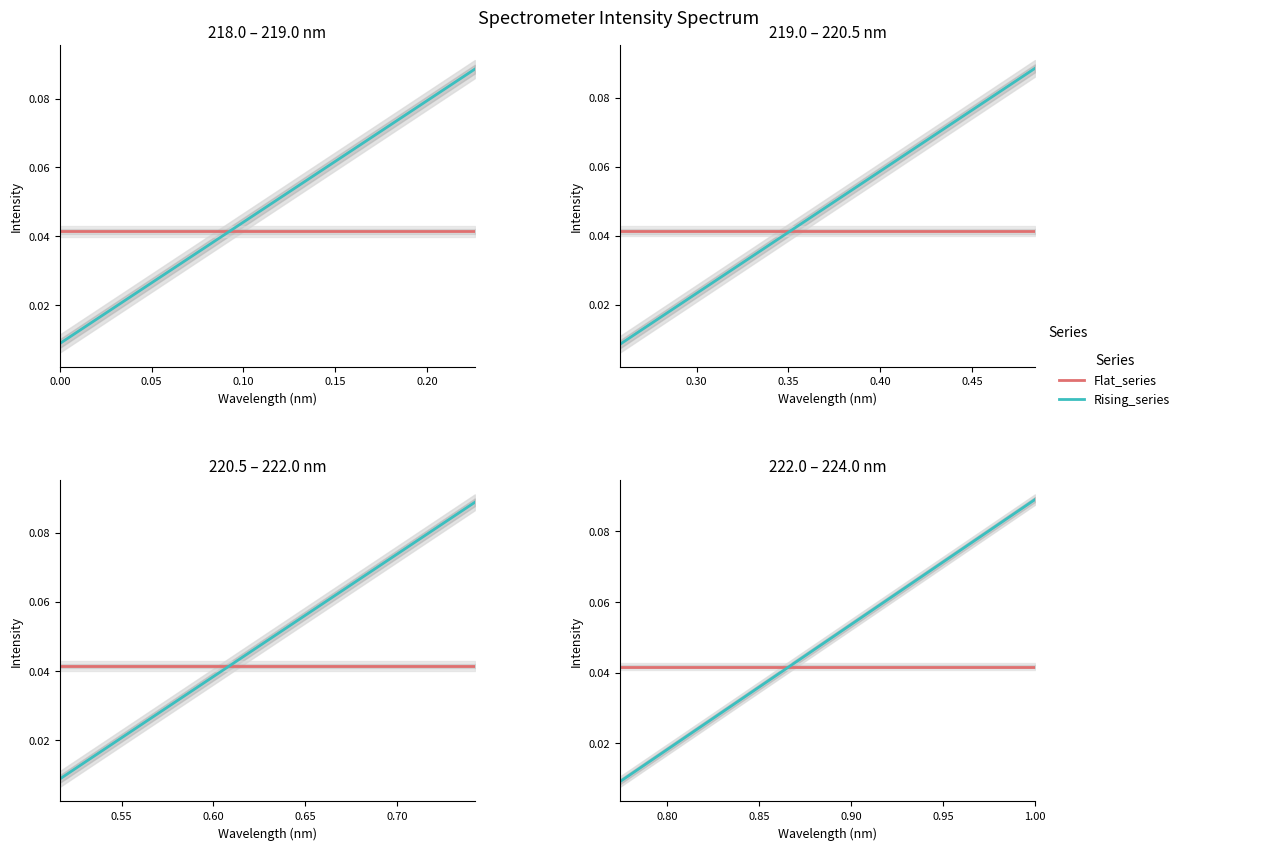

True or false: Flat_series and Rising_series cross at least once.

True